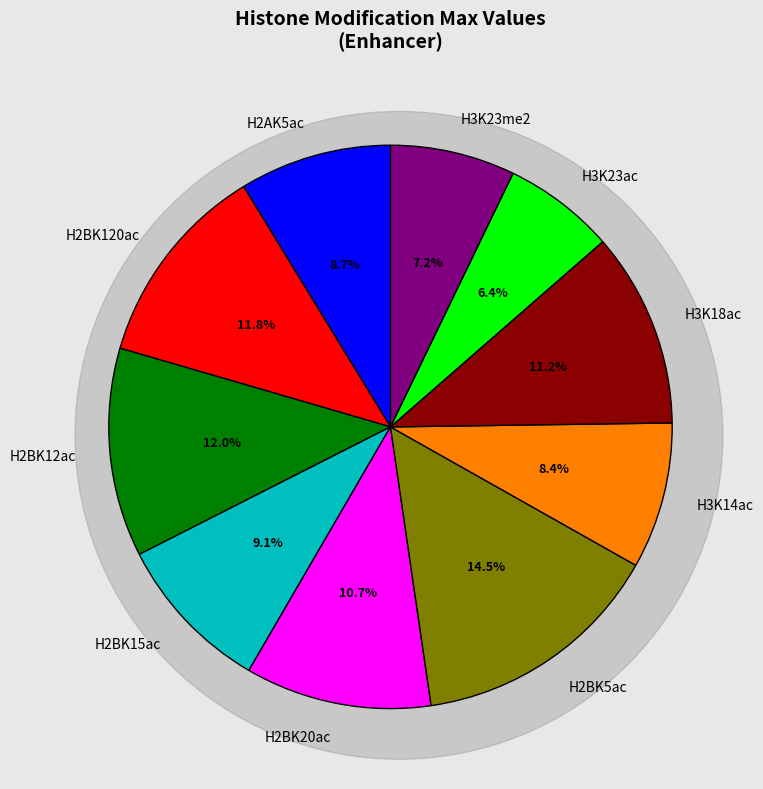

How many segments does this pie chart have?

10